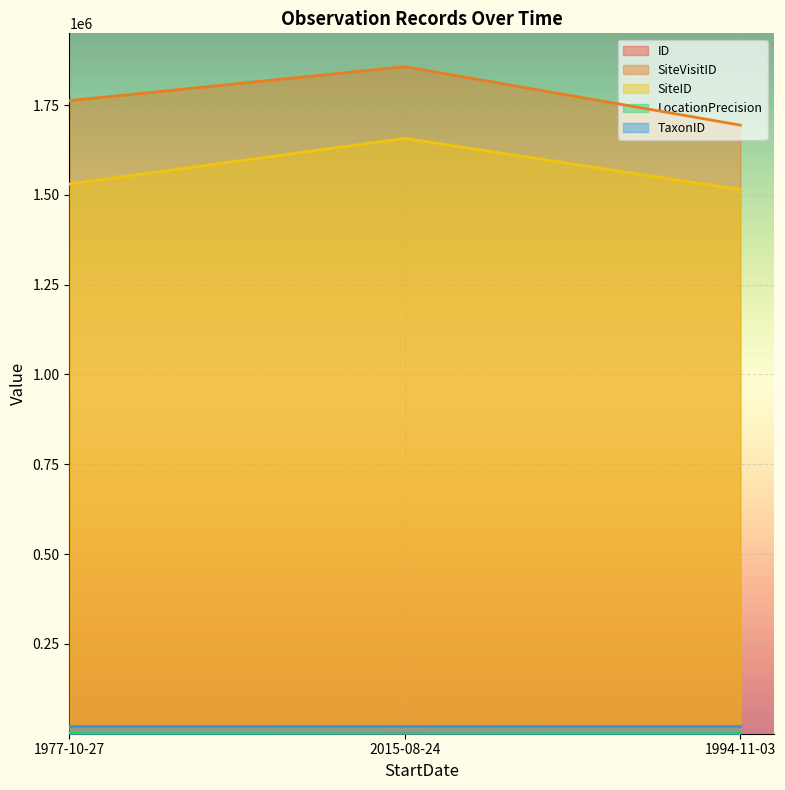

How many categories are shown in the chart?

3